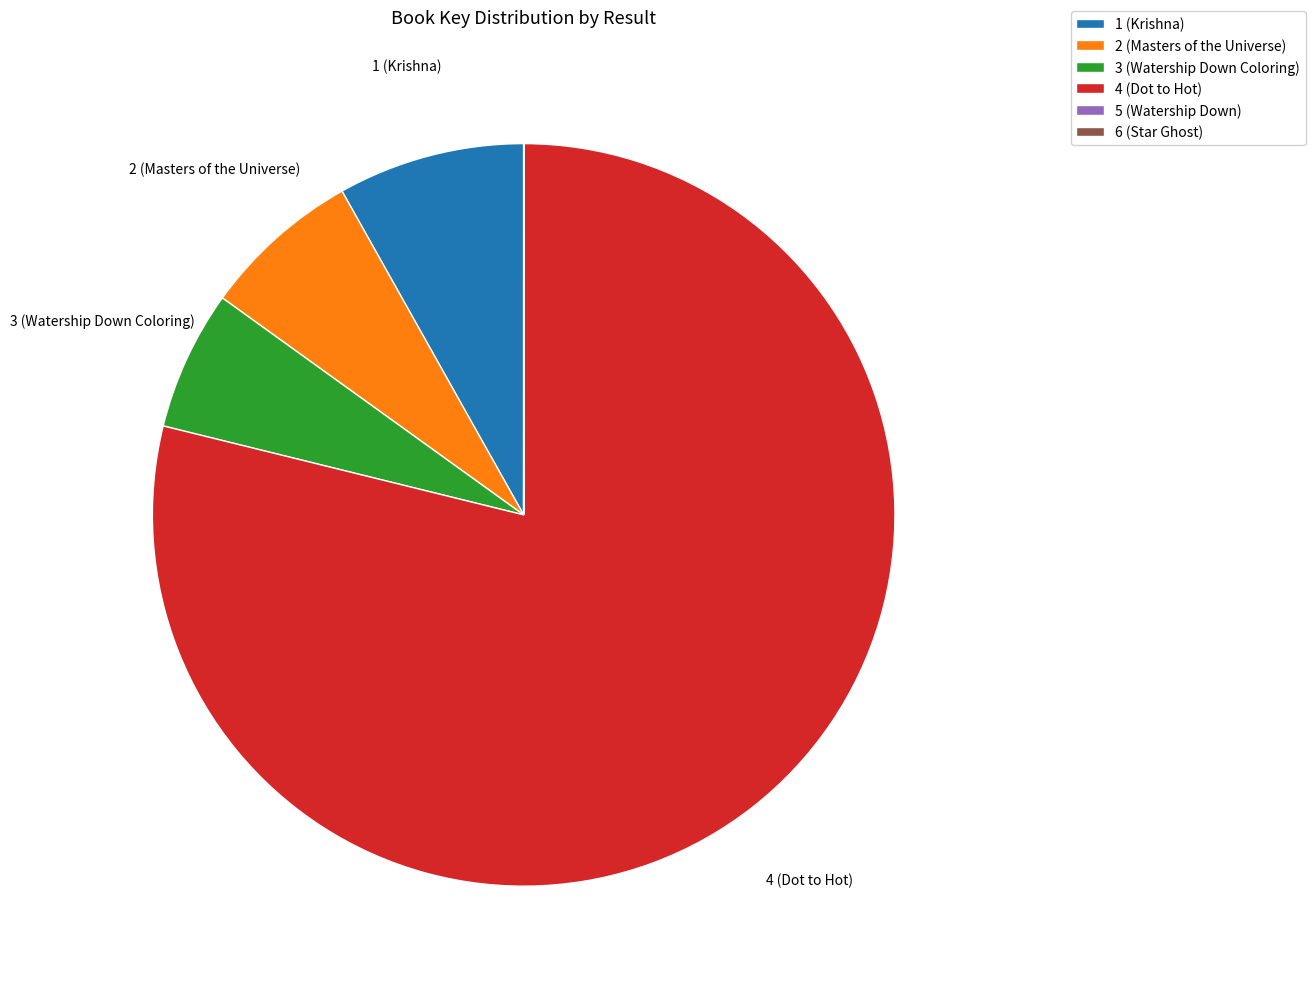

True or false: 4 (Dot to Hot) accounts for 70% of the total.

False